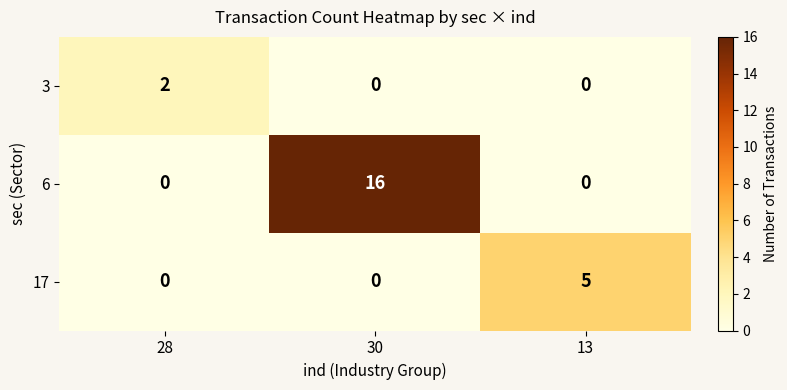

The value of 6 at 13 is 0. True or false?

True